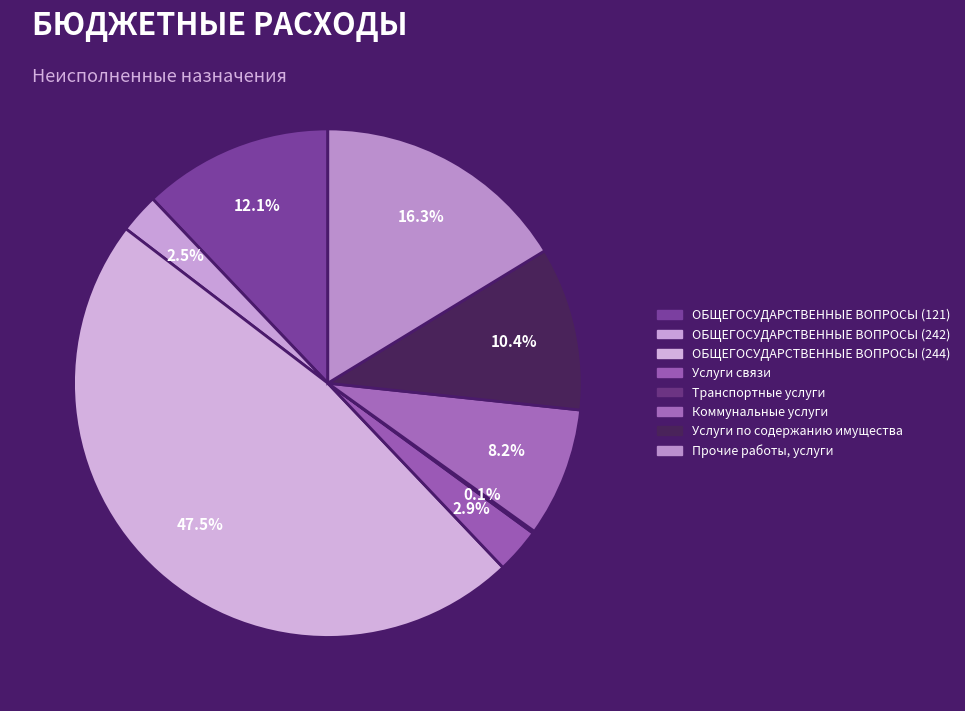

Is there a majority slice in this chart?

No